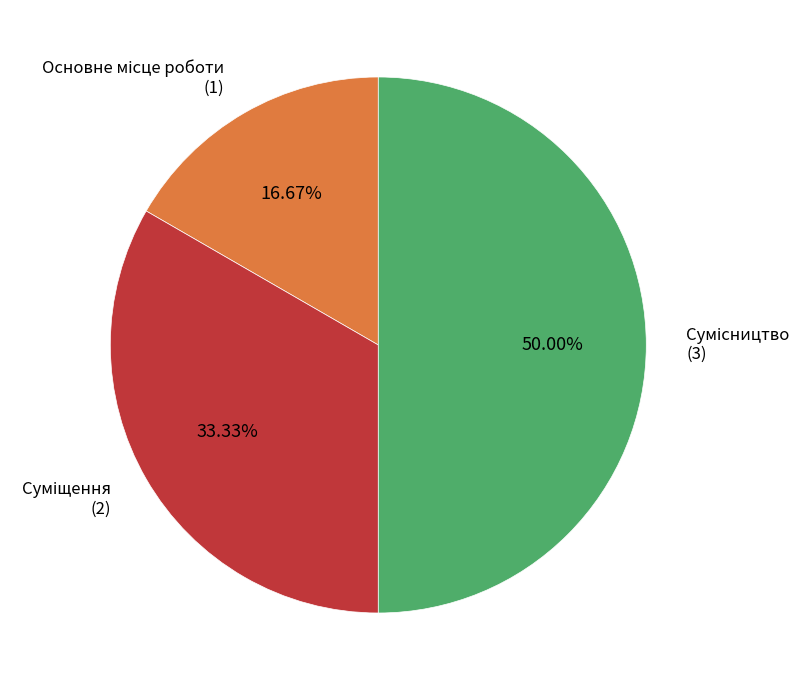

What portion of the pie excludes Суміщення?

66.7%